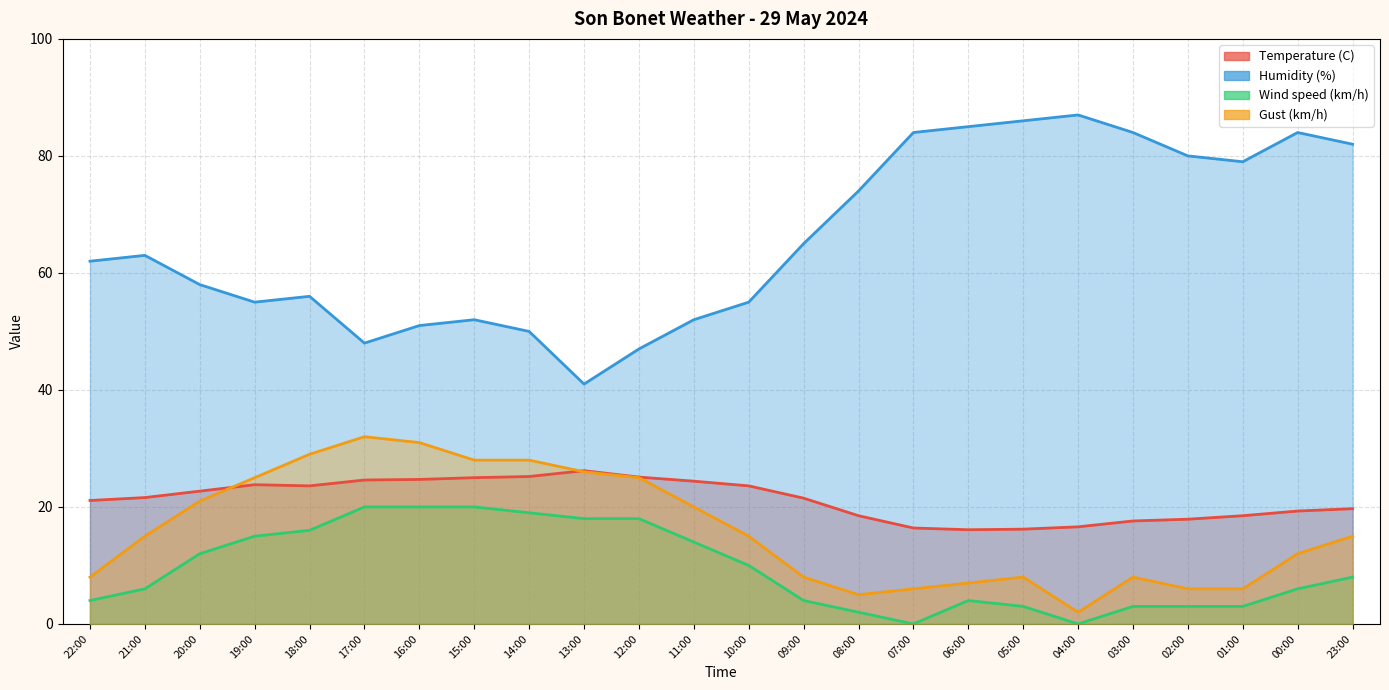

How many values in the Temperature (C) series are below 21?

10